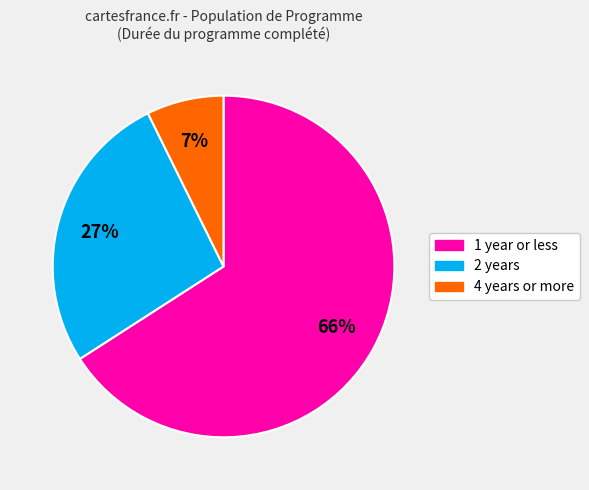

Count the number of slices in the pie.

3